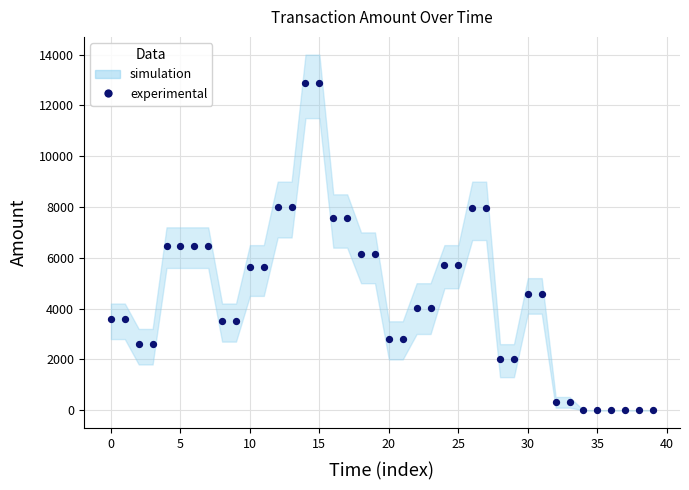

Count the number of points in this scatter plot.

40